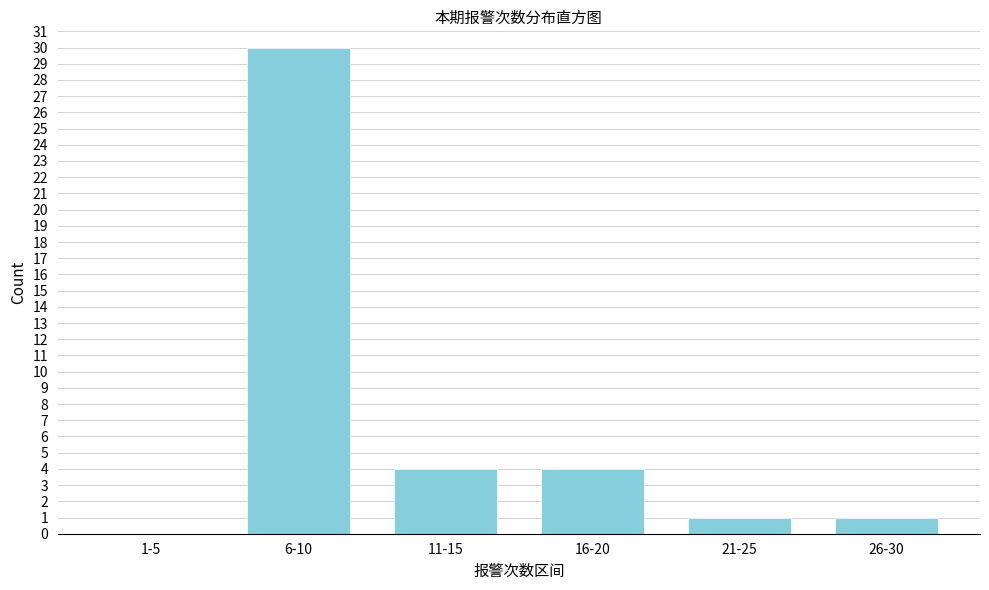

Reading right to left, list all the values displayed in this chart.

26-30=1	21-25=1	16-20=4	11-15=4	6-10=30	1-5=0